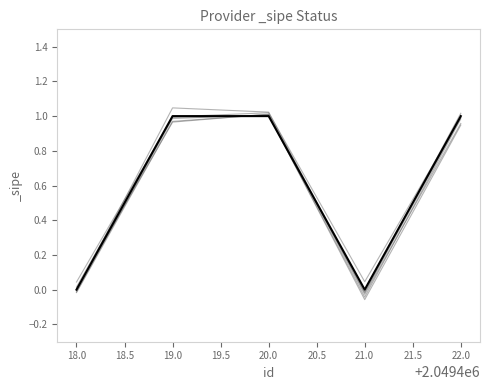

What is the difference between the maximum and second lowest values?

1